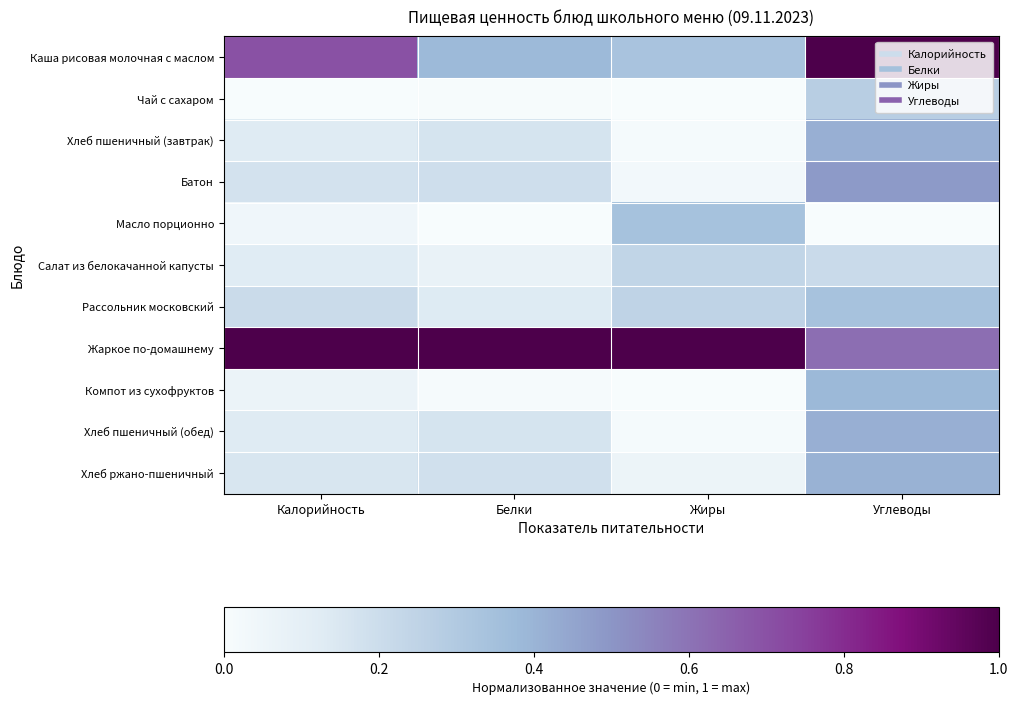

Reading left to right, what are all the values shown in this chart?

Каша рисовая молочная с маслом: Калорийность=0.7	Белки=0.4	Жиры=0.3	Углеводы=1.0
Чай с сахаром: Калорийность=0.0	Белки=0.0	Жиры=0.0	Углеводы=0.3
Хлеб пшеничный (завтрак): Калорийность=0.1	Белки=0.2	Жиры=0.0	Углеводы=0.4
Батон: Калорийность=0.2	Белки=0.2	Жиры=0.0	Углеводы=0.5
Масло порционно: Калорийность=0.0	Белки=0.0	Жиры=0.3	Углеводы=0.0
Салат из белокачанной капусты: Калорийность=0.1	Белки=0.1	Жиры=0.2	Углеводы=0.2
Рассольник московский: Калорийность=0.2	Белки=0.1	Жиры=0.2	Углеводы=0.3
Жаркое по-домашнему: Калорийность=1.0	Белки=1.0	Жиры=1.0	Углеводы=0.6
Компот из сухофруктов: Калорийность=0.1	Белки=0.0	Жиры=0.0	Углеводы=0.4
Хлеб пшеничный (обед): Калорийность=0.1	Белки=0.2	Жиры=0.0	Углеводы=0.4
Хлеб ржано-пшеничный: Калорийность=0.2	Белки=0.2	Жиры=0.1	Углеводы=0.4